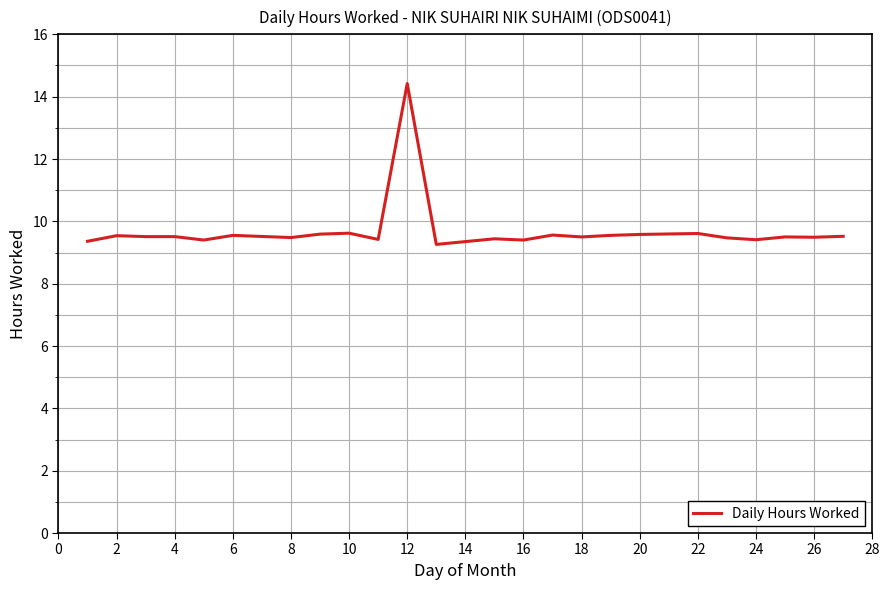

What is the maximum value shown in the chart?

14.4